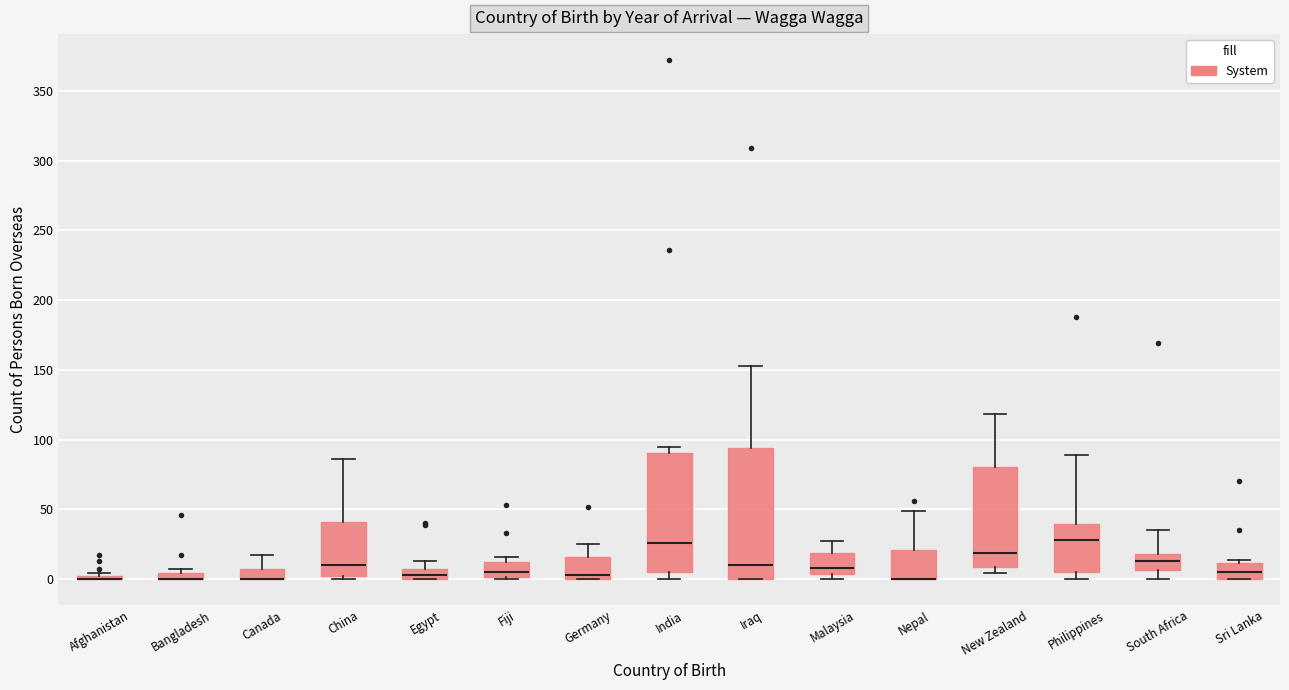

Where does the upper whisker of the box for South Africa end on the y-axis? The values are not printed on the chart, so give them approximately, as read against the axis.

35